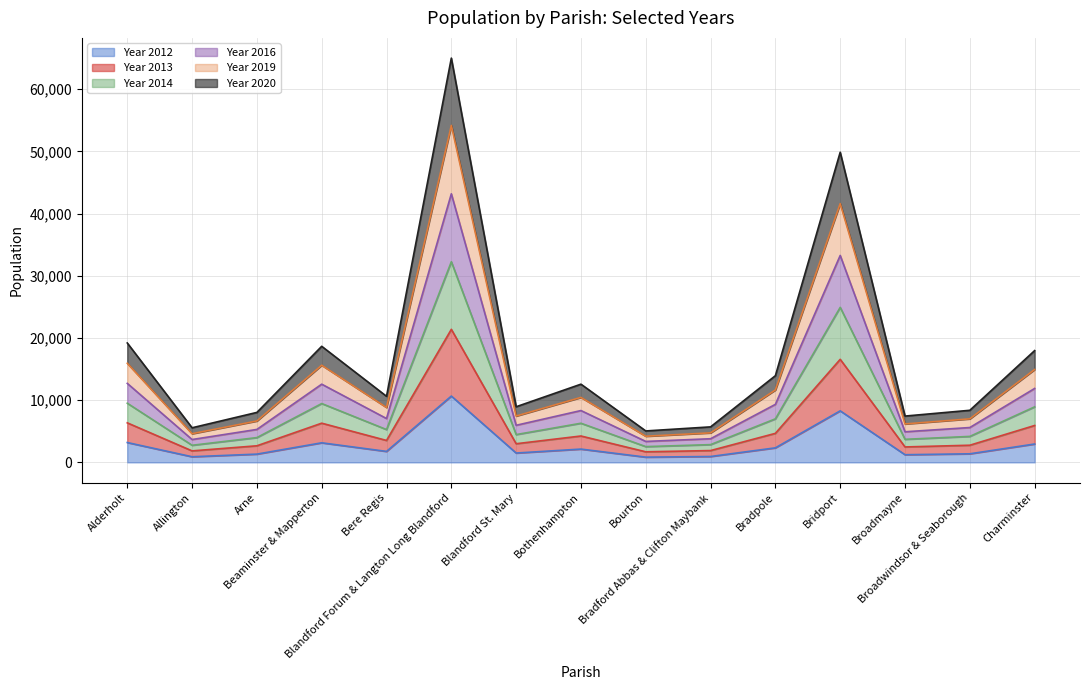

What is the label of the 13th point from the left?

Broadmayne